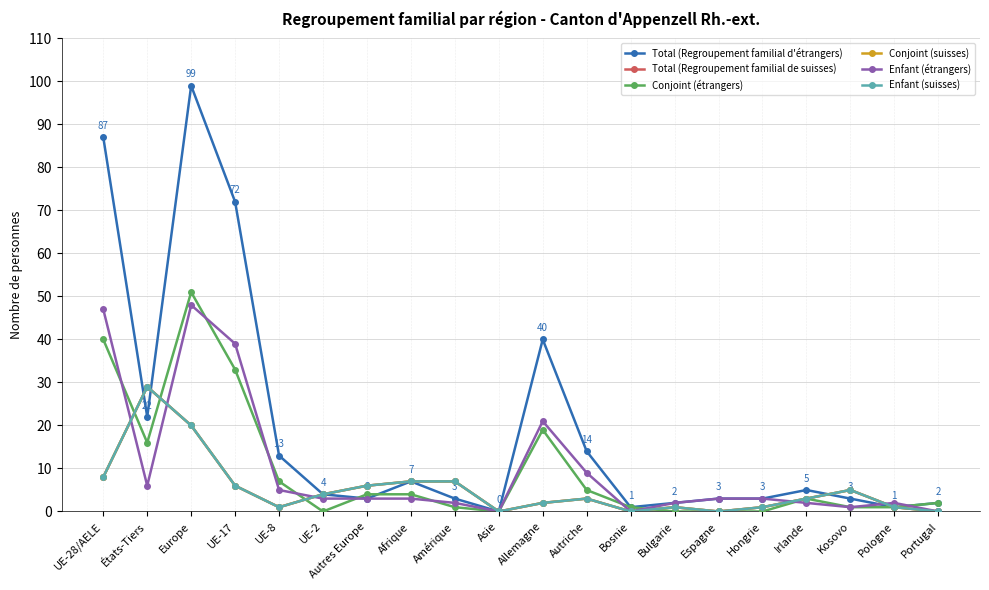

Does the chart have visible grid lines?

Yes